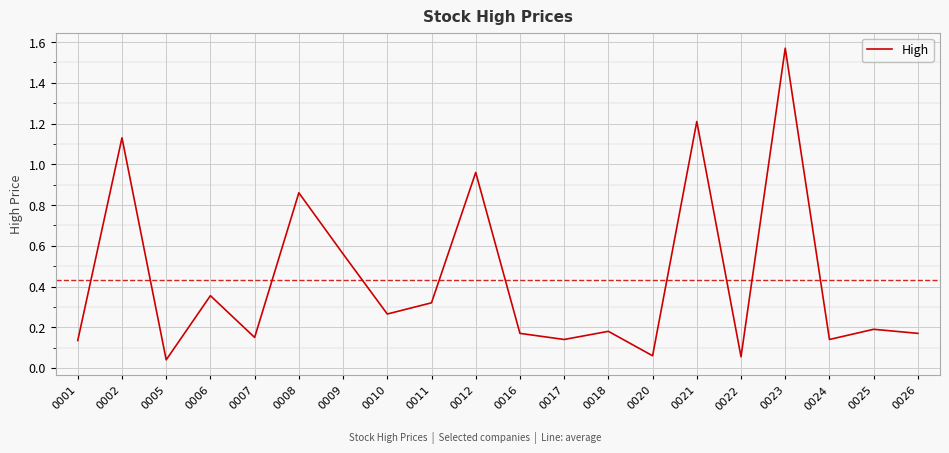

Does the chart display data point markers on the line(s)?

No